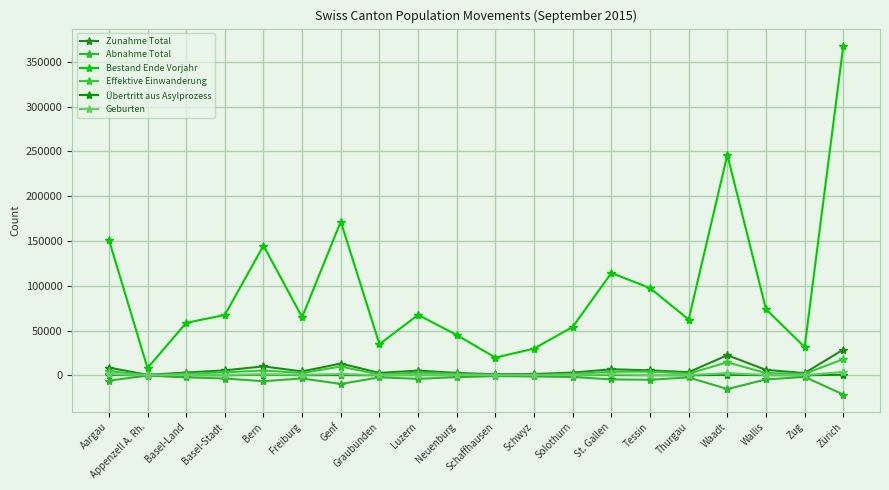

Reading left to right, extract all data points from this chart.

Zunahme Total: 8697	532	3162	5607	10006	4381	13176	2727	5303	2739	1185	1493	3076	6813	5615	3543	22518	6112	2546	28765
Abnahme Total: -5880	-267	-2271	-3508	-6520	-3403	-9607	-2212	-3880	-2000	-803	-1247	-1789	-4560	-4865	-2302	-15283	-4540	-1725	-21386
Bestand Ende Vorjahr: 151582	8118	58590	67421	144925	64949	171688	34739	67560	45062	19793	29908	54085	114331	97476	62342	246169	73874	31585	367706
Effektive Einwanderung: 4738	300	1803	3353	5402	2605	9836	1016	3117	1632	683	474	1600	4055	4199	1991	14560	2515	1762	18081
Übertritt aus Asylprozess: 462	75	228	82	681	226	345	146	311	173	82	122	282	385	159	115	567	265	102	718
Geburten: 1437	57	473	578	1184	673	1522	255	588	402	174	224	445	1023	413	525	2430	618	309	3763